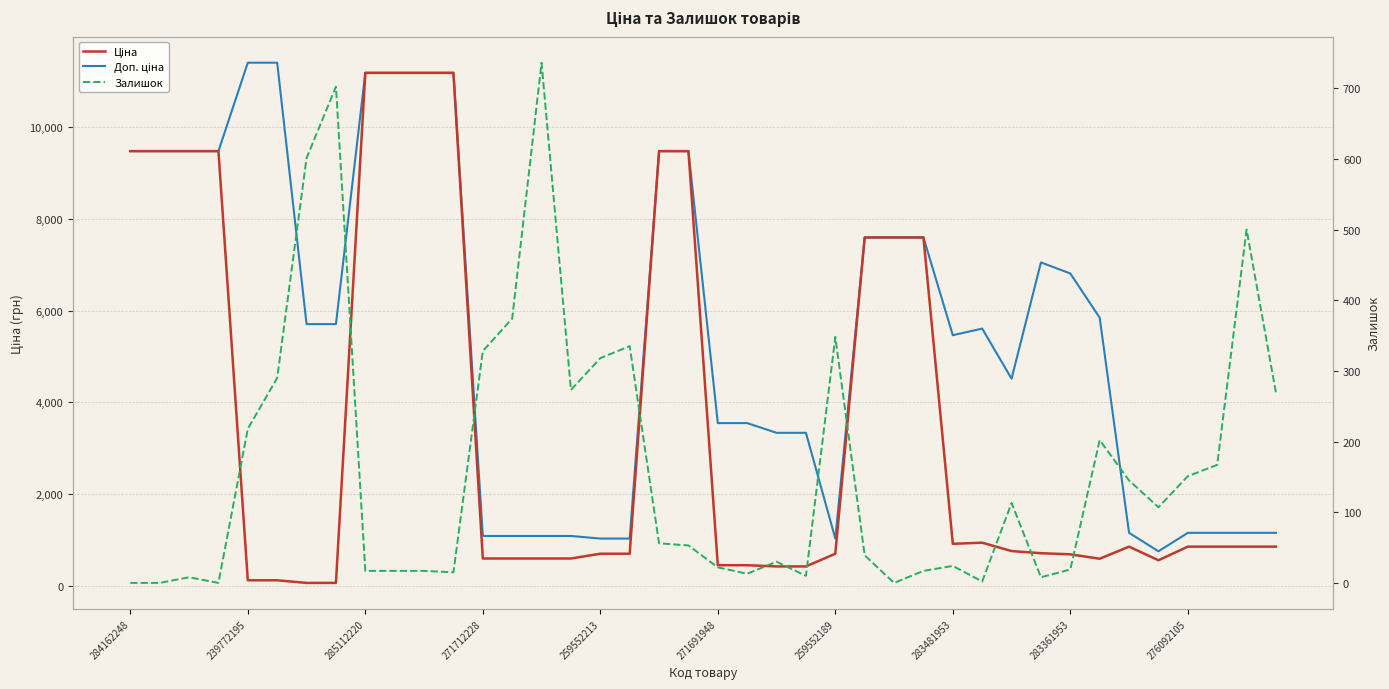

Where does the Ціна series first go above 848?

284162248